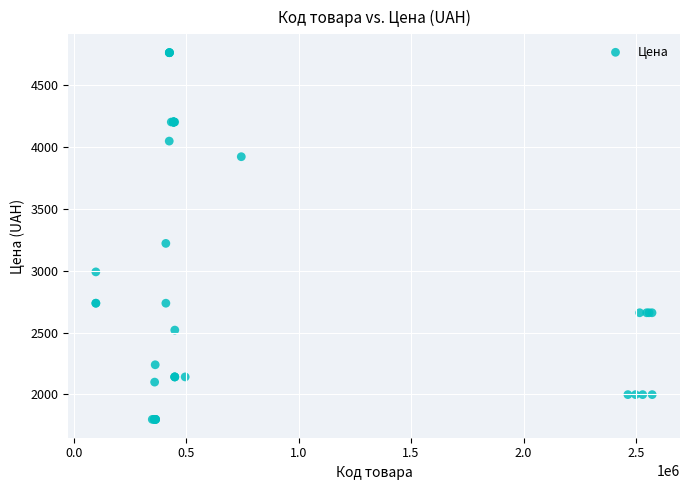

What Y value in the scatter plot is closest to 3279?

3220